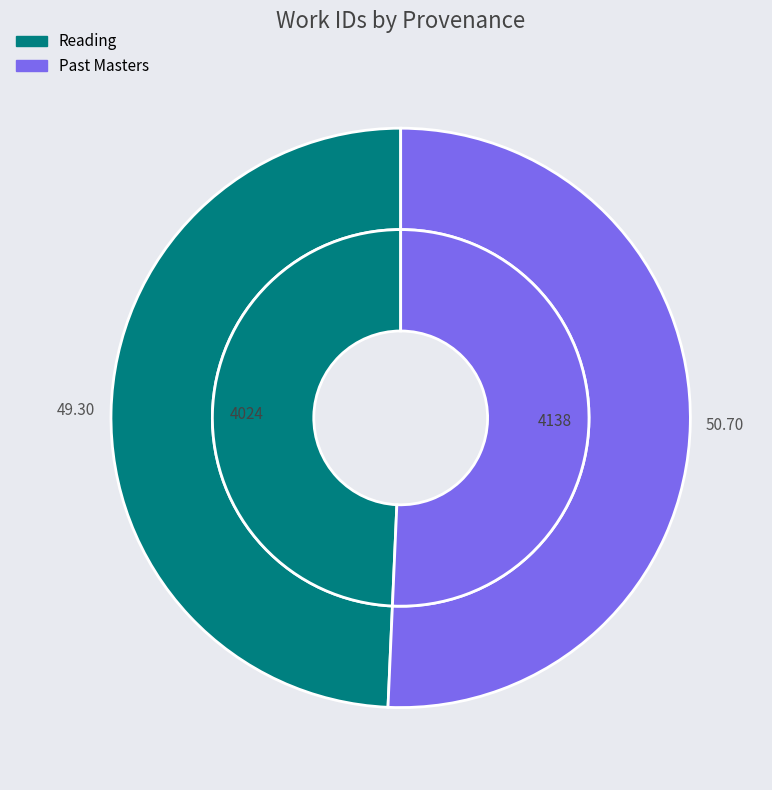

Count the number of slices in the pie.

2